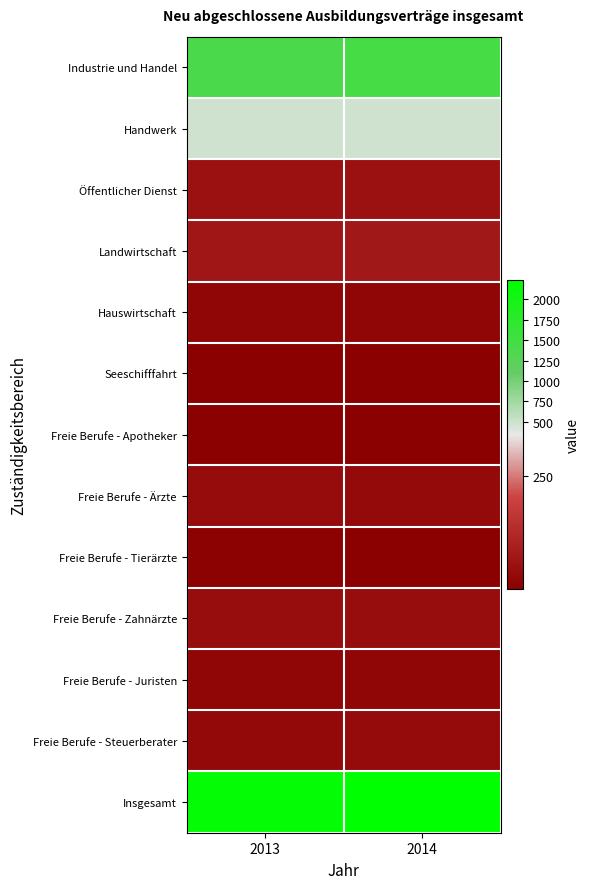

At which category is the sum across all series the highest?

2014